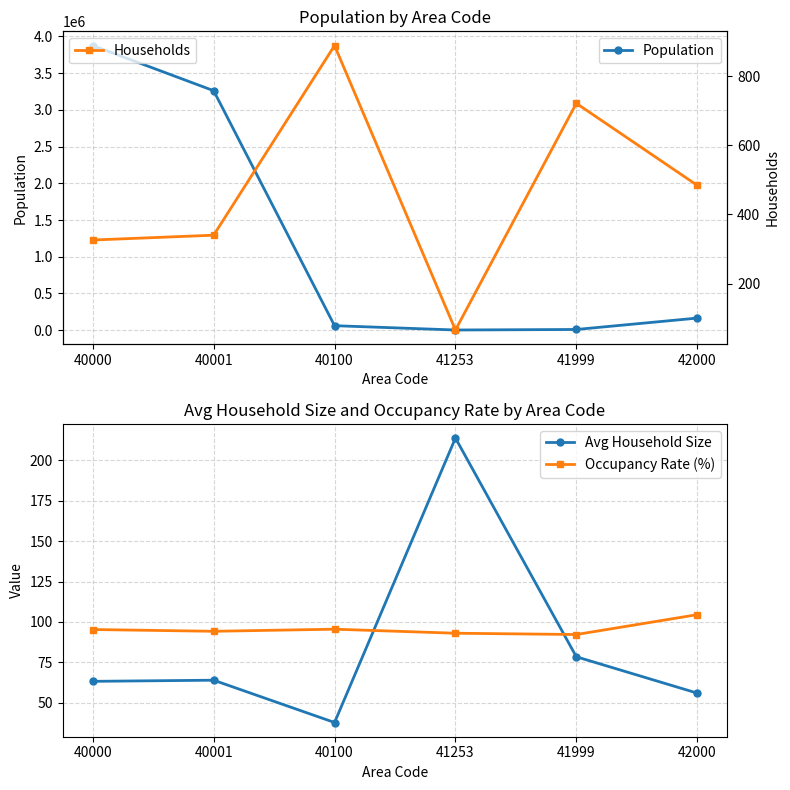

How many data points in Population are less than 164192?

3